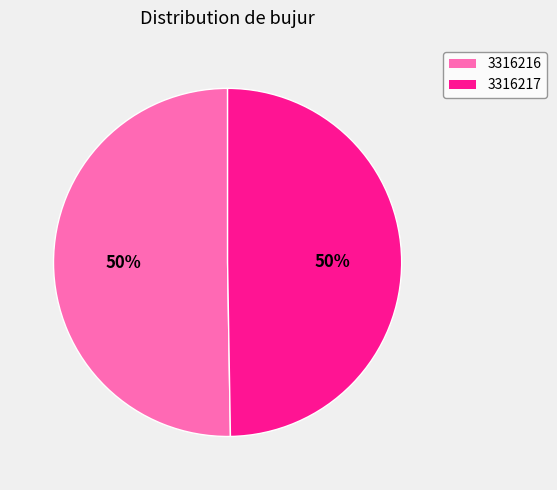

What percentage is the 3316216 slice, to the nearest percent?

50%